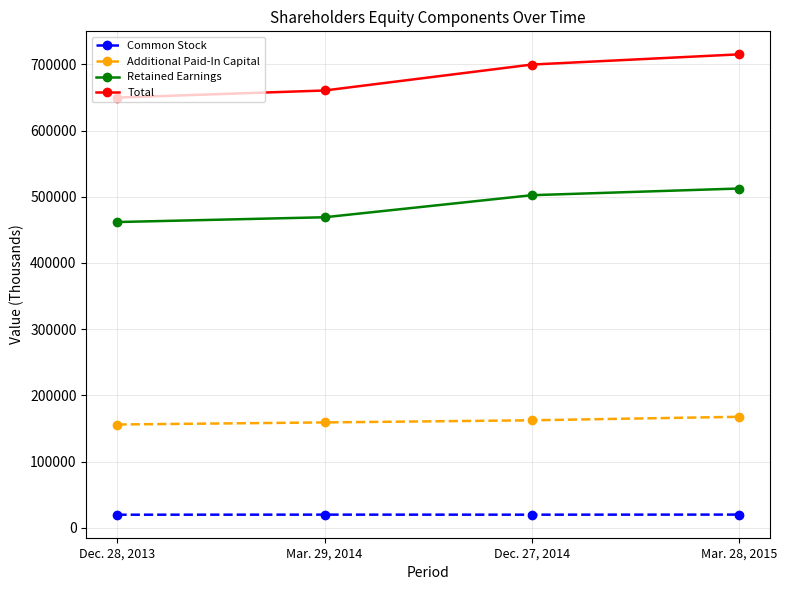

What is the spread (max minus min) of values at Mar. 28, 2015?

694862